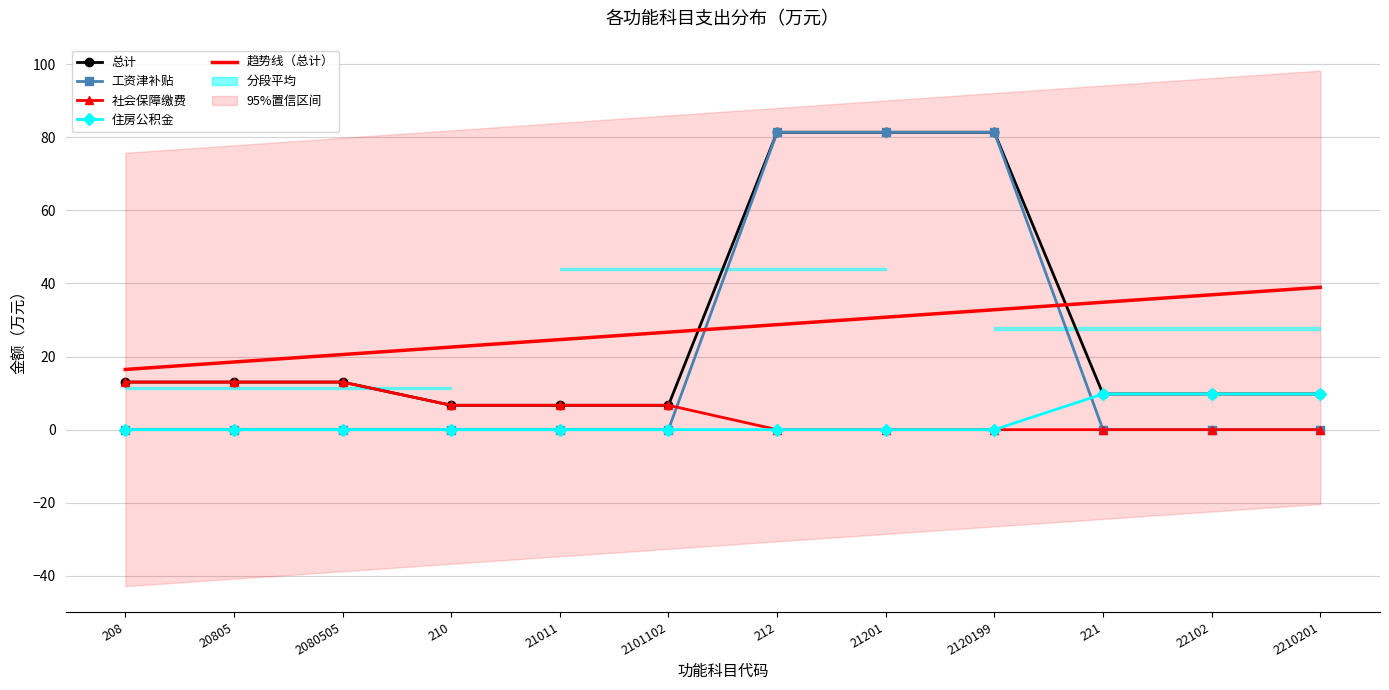

Which has a higher value, 21011 or 21201?

21201